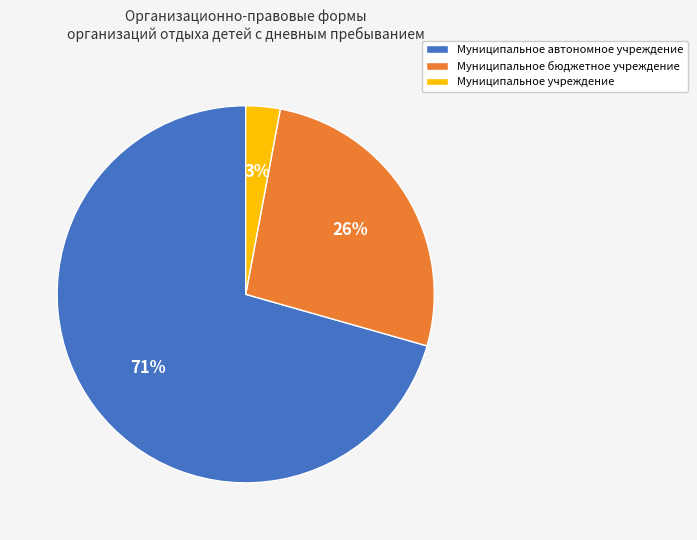

Is it true that Муниципальное автономное учреждение is 59% of the pie?

False